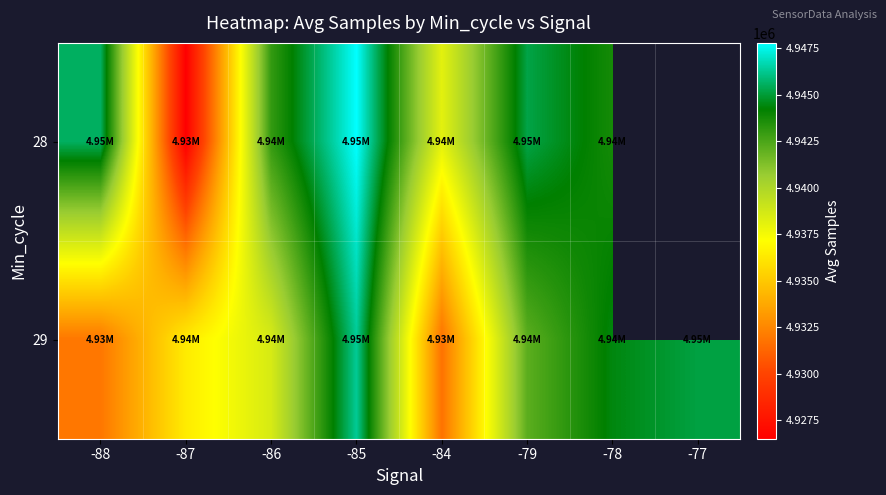

Which has a higher value, -78 or -86?

-78